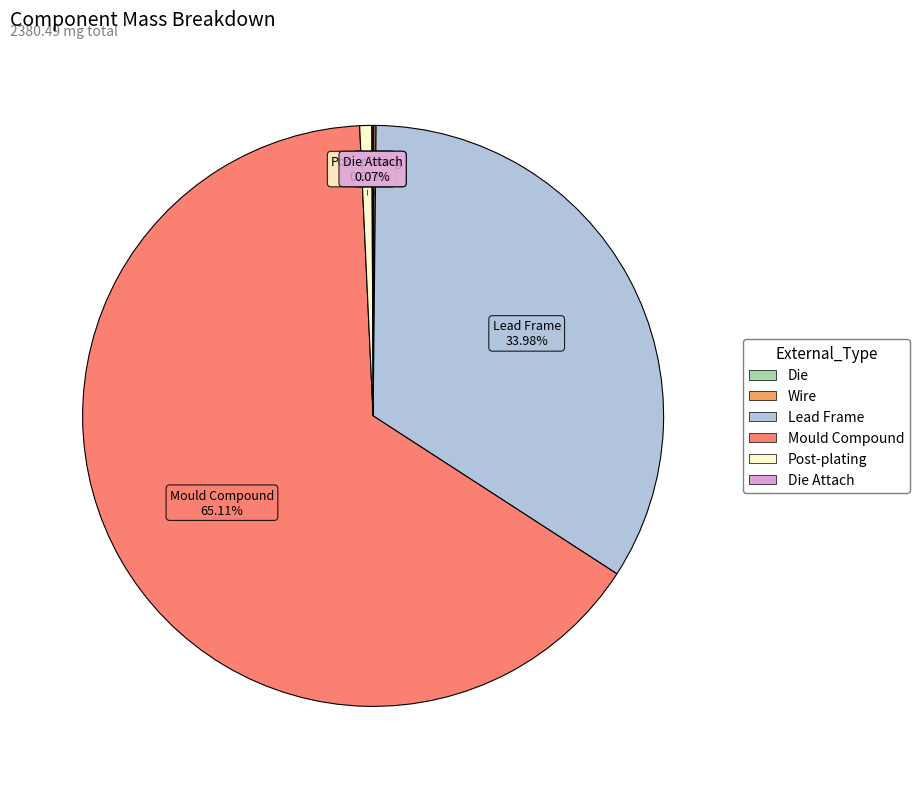

Is there any slice that represents more than half of the pie?

Yes